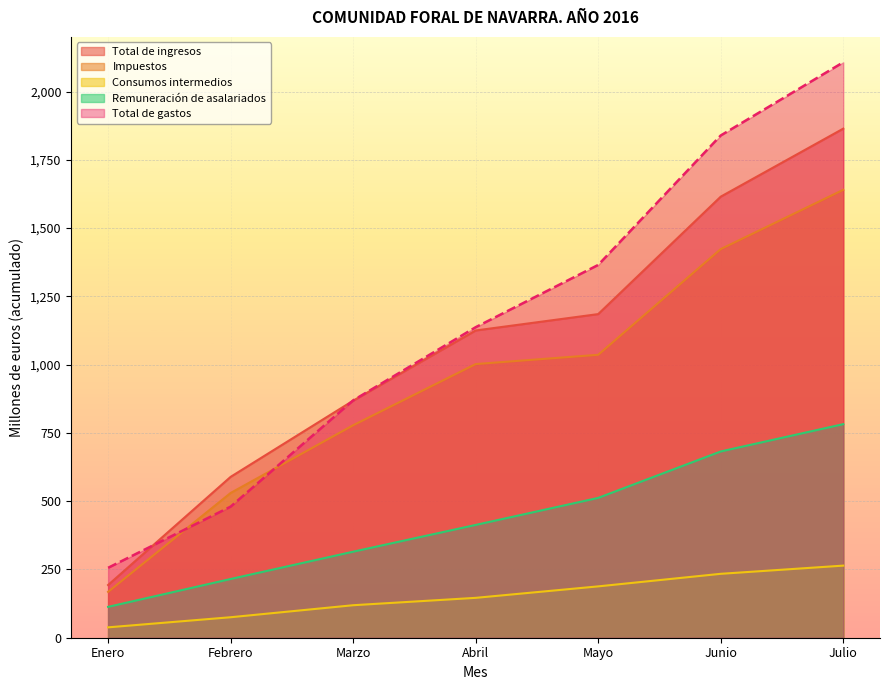

True or false: Total de gastos has a value of 1084 at Junio.

False